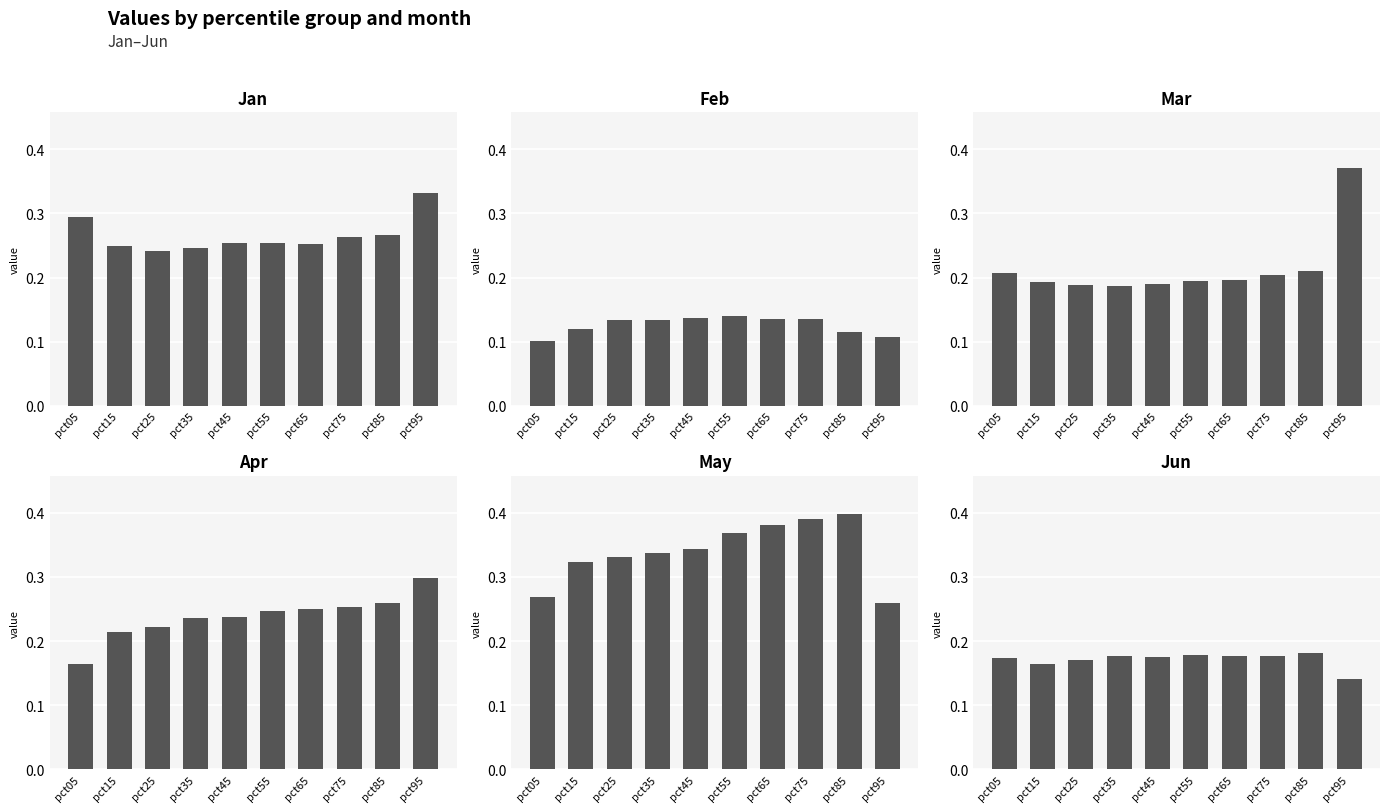

True or false: Feb has a value of 0.1 at pct25.

True